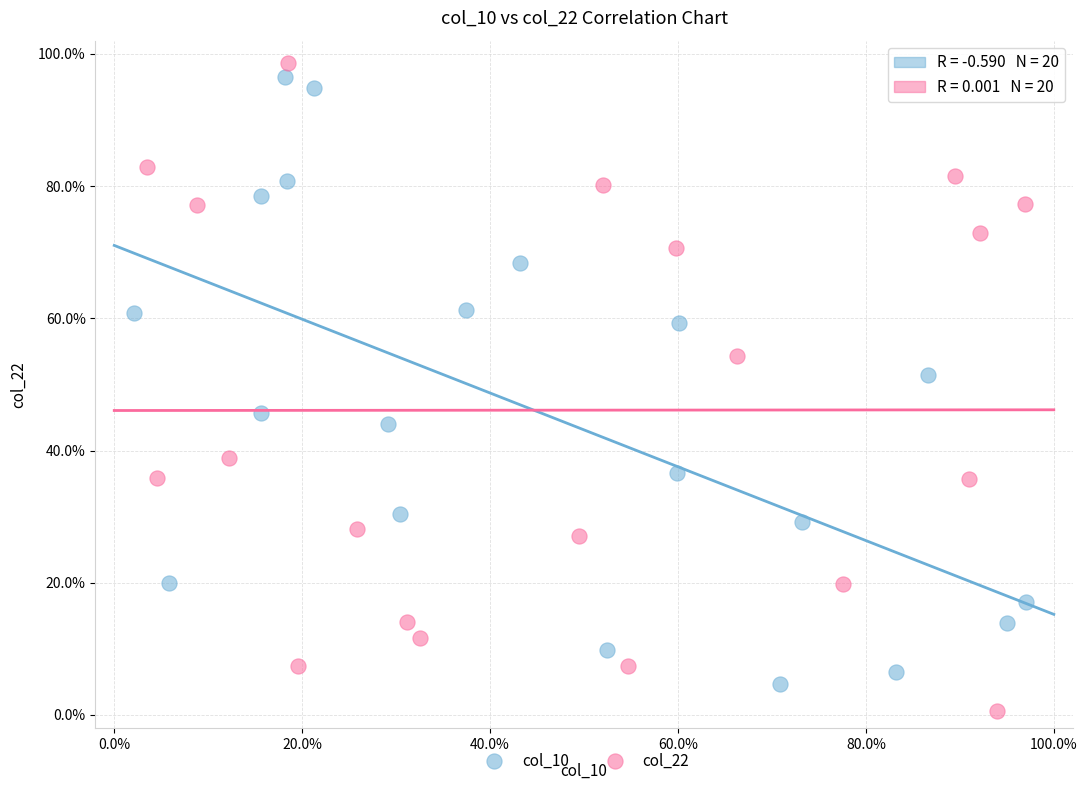

Which series contains the lowest Y value?

col_22